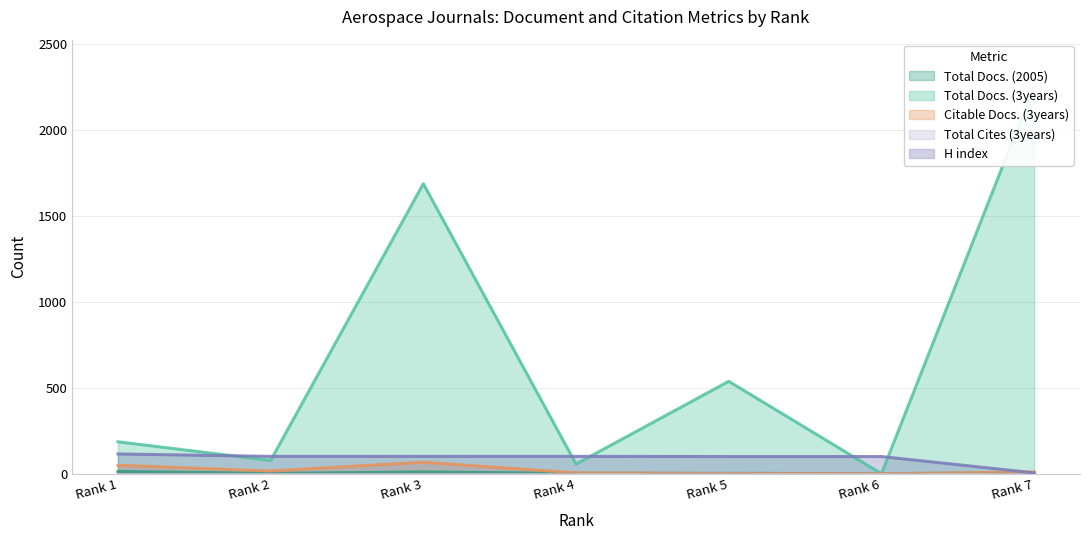

Which series ends up on top after the final intersection of Total Docs. (3years) and H index?

Total Docs. (3years)